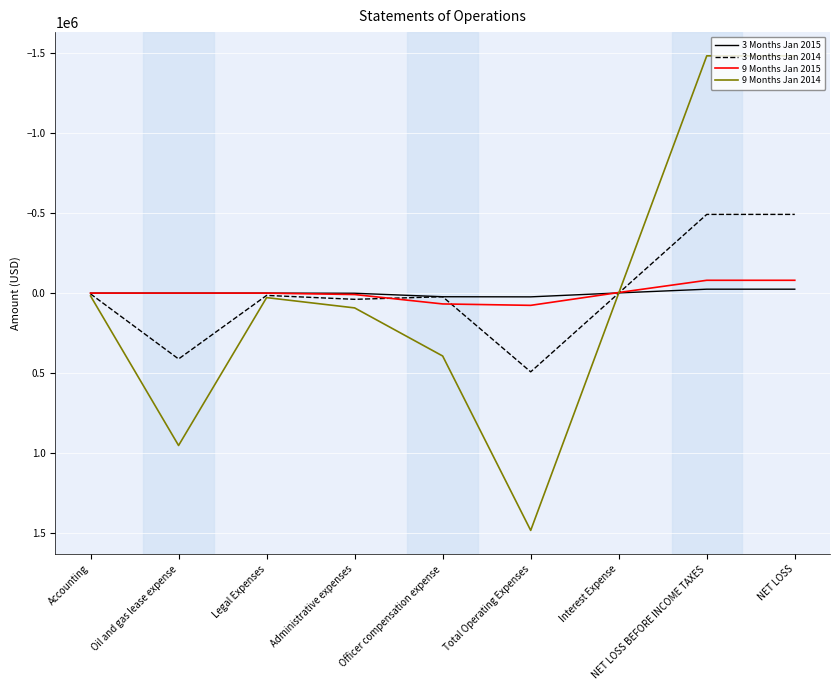

What is the difference between the 9 Months Jan 2015 values at NET LOSS and Total Operating Expenses?

156452